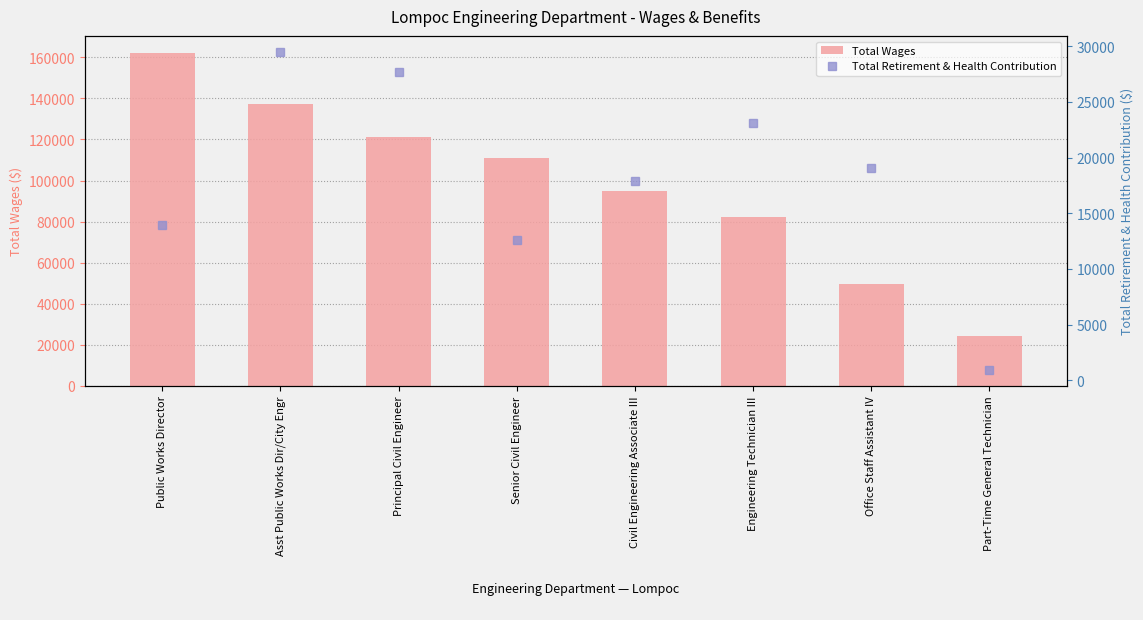

What is the sum of all Total Retirement & Health Contribution values?

144769